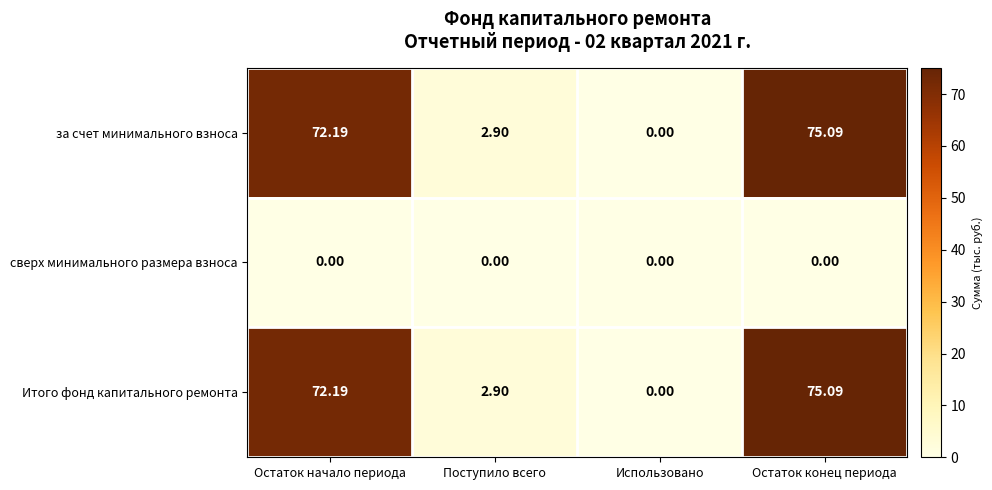

Which category has the highest value in the за счет минимального взноса series?

Остаток конец периода